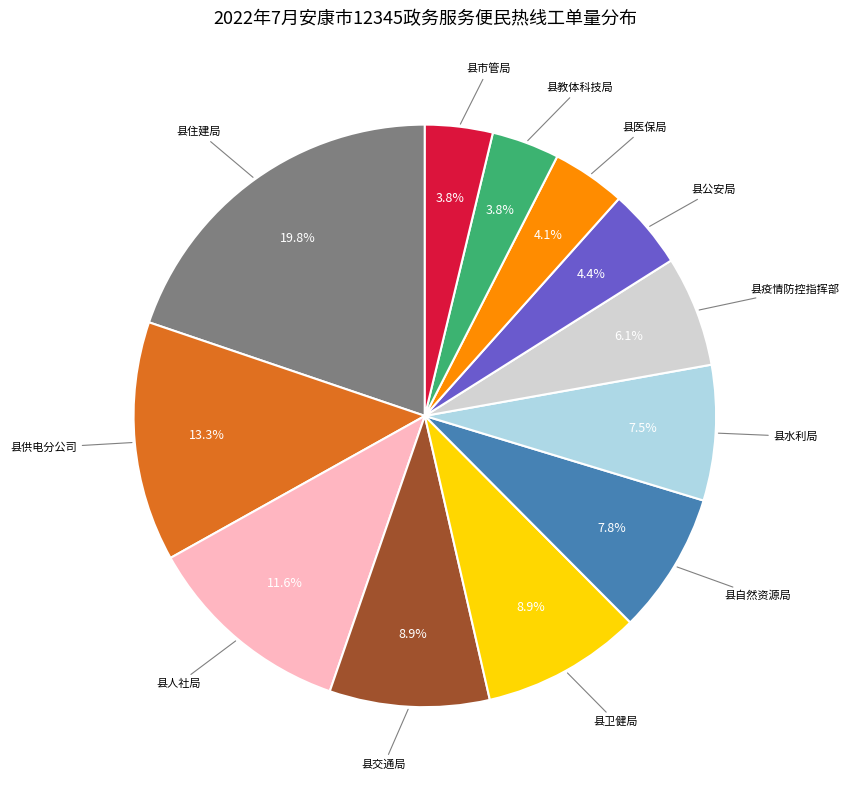

To the nearest percent, what is the difference between the largest and smallest slice percentages?

16%